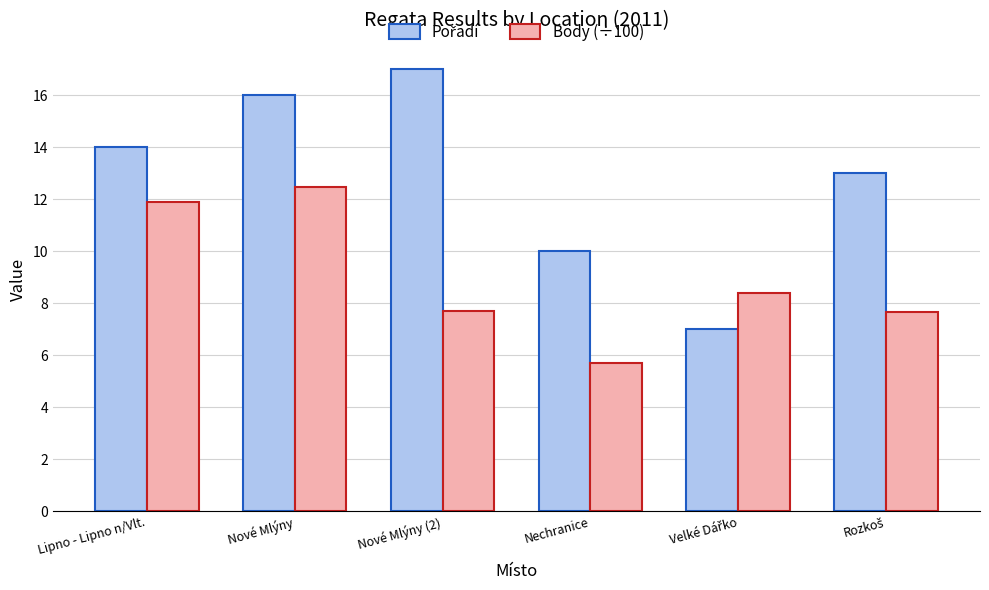

The Body (÷100) series shows 5.7 at Nechranice. True or false?

True